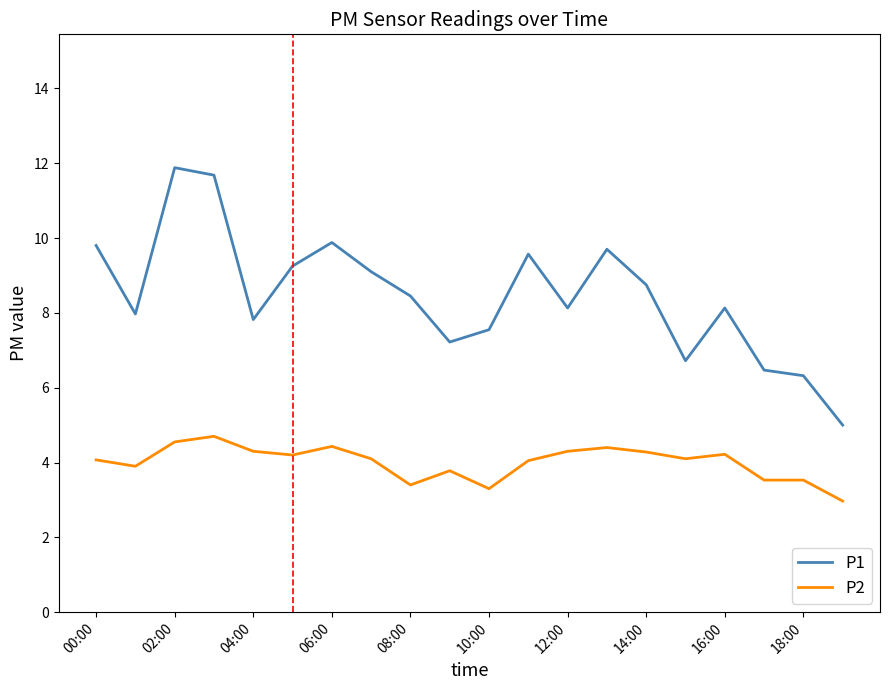

What is the difference between the maximum and minimum values in the P2 series?

1.7